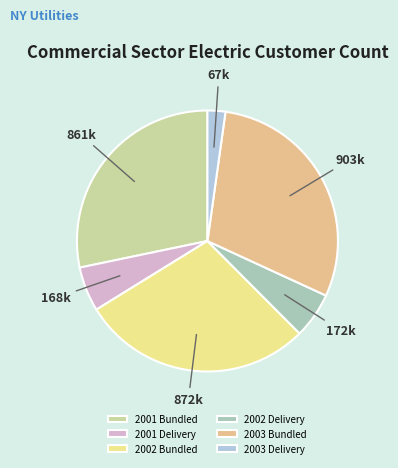

Count the number of slices in the pie.

6